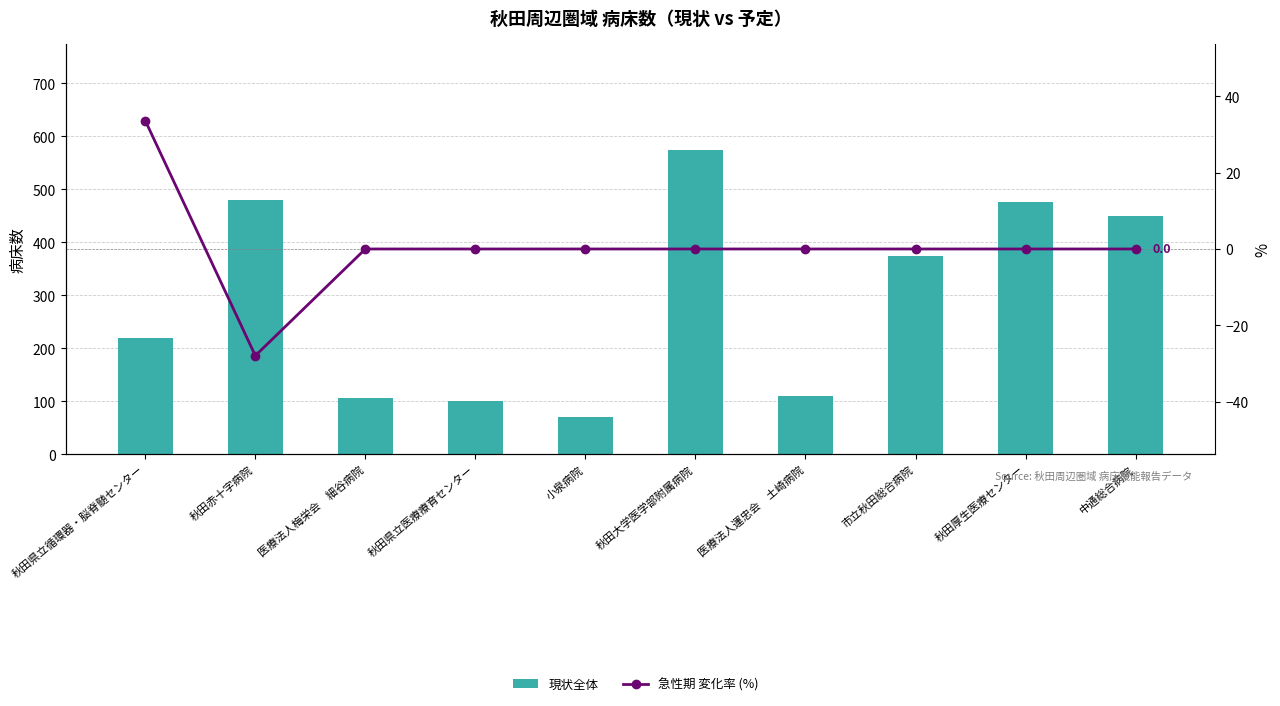

Which label corresponds to the smallest value in the chart?

秋田赤十字病院